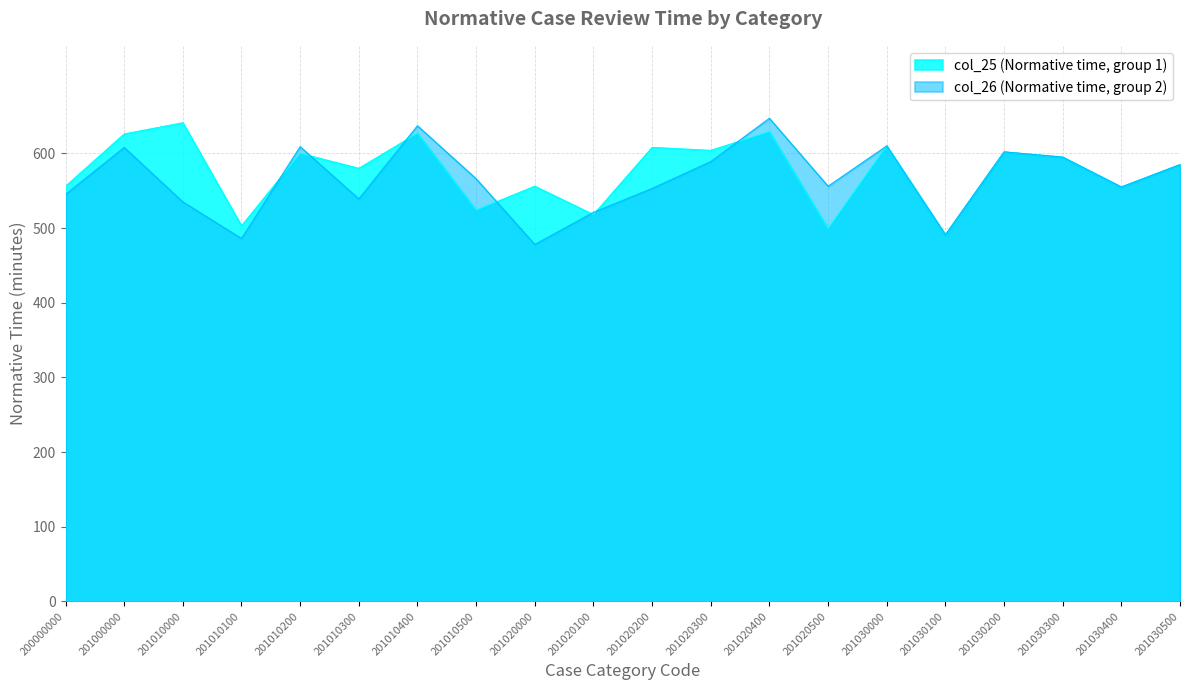

How many values in the col_26 series are below 566?

10